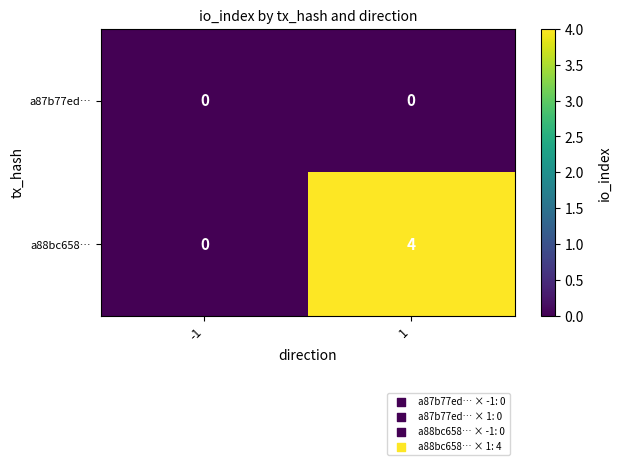

Which series has the largest range (max minus min)?

a88bc658…